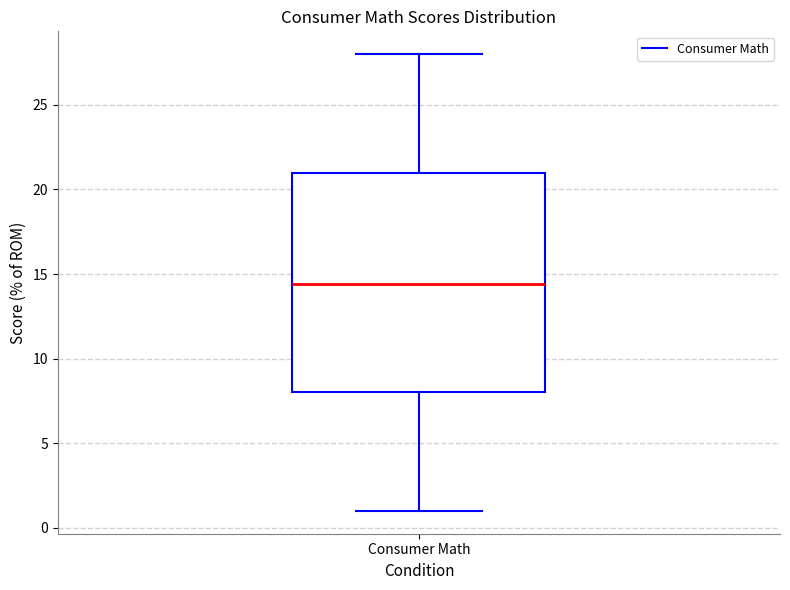

Where is the upper edge of the box for Consumer Math on the y-axis? The values are not printed on the chart, so give them approximately, as read against the axis.

21.0